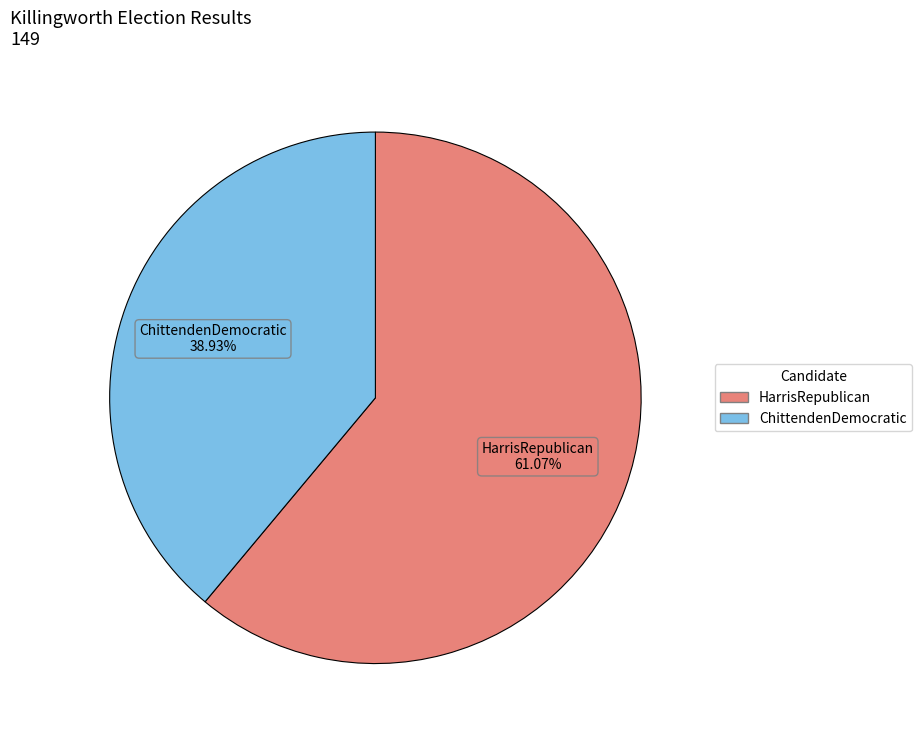

What is the smallest slice in the pie chart?

ChittendenDemocratic